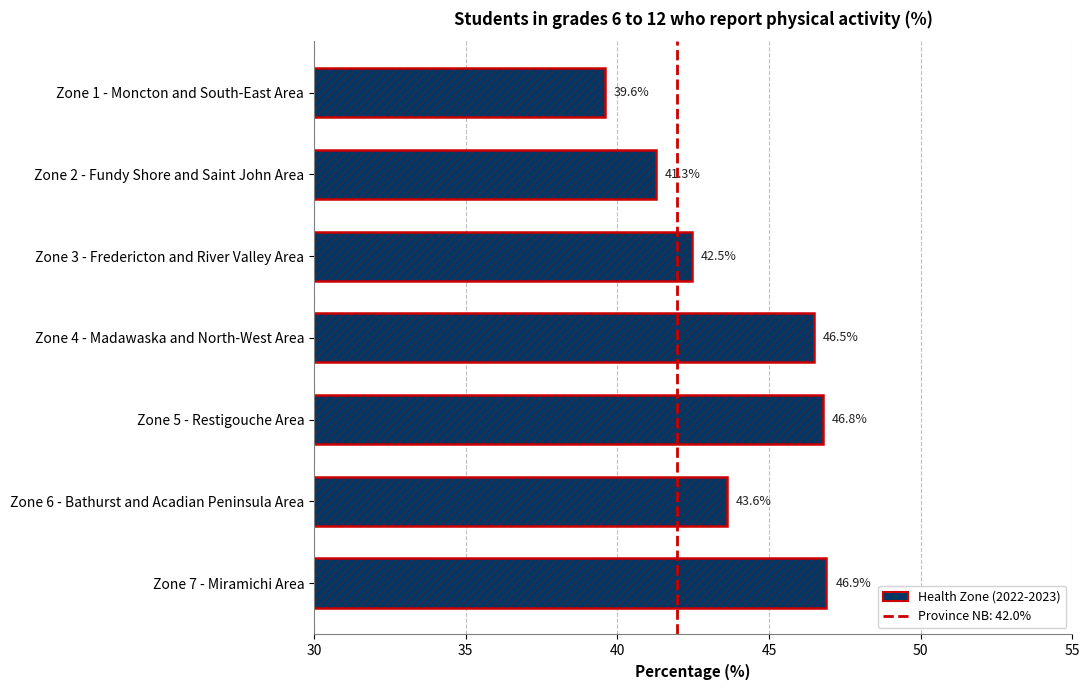

Count the number of data series in this chart.

1